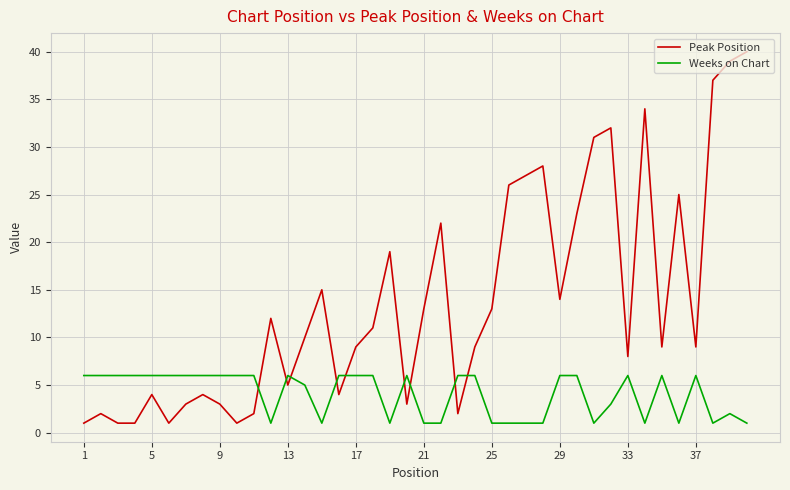

Count the number of data series in this chart.

2